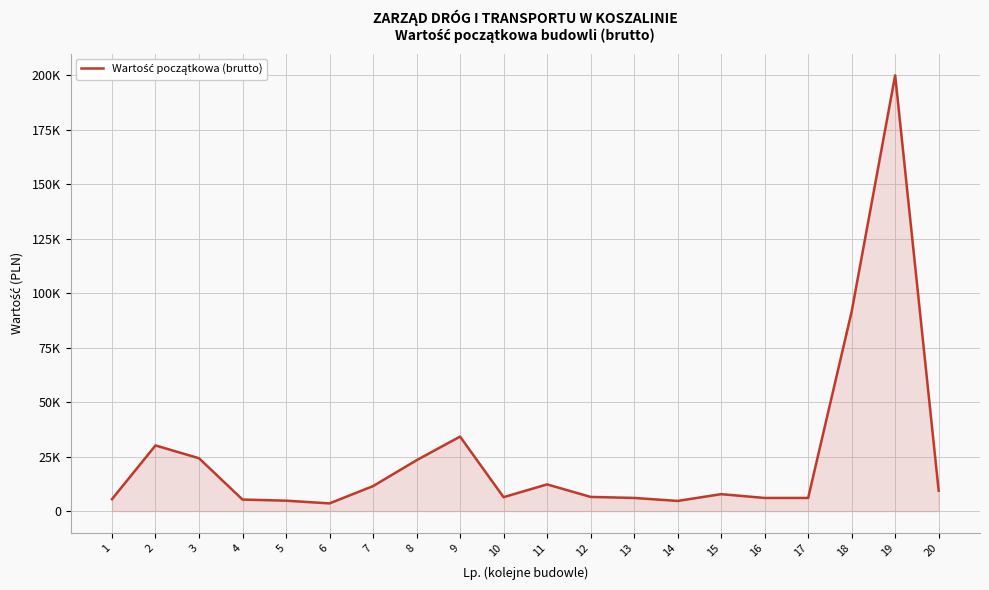

At which category does the data reach its first local peak?

2